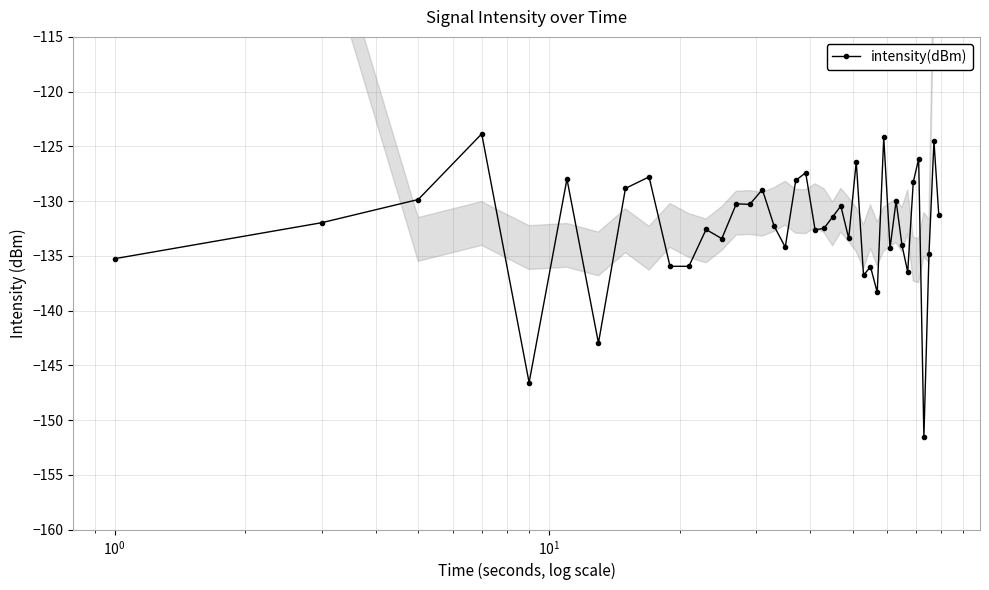

What is the difference between the maximum and minimum values?

27.7